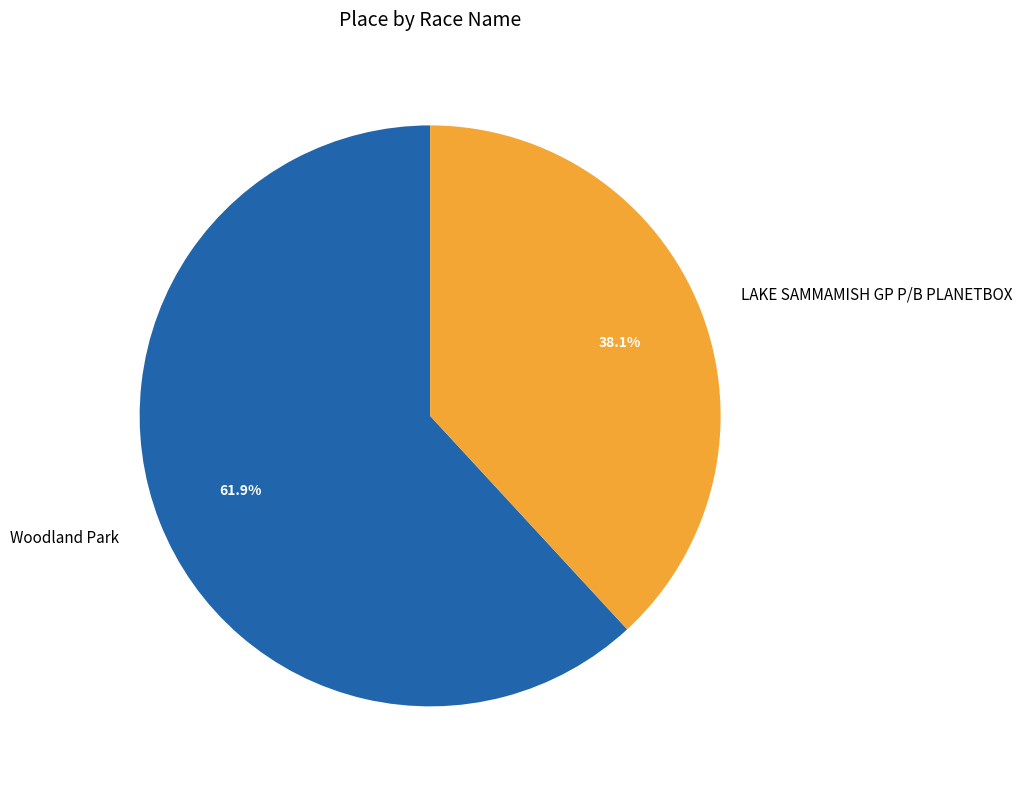

Between Woodland Park and LAKE SAMMAMISH GP P/B PLANETBOX, which is larger?

Woodland Park